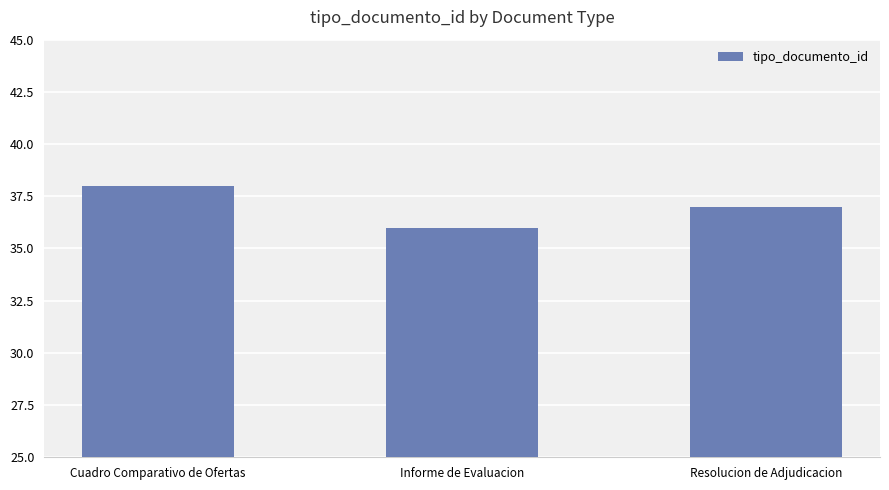

What is the label of the 3rd bar from the right?

Cuadro Comparativo de Ofertas